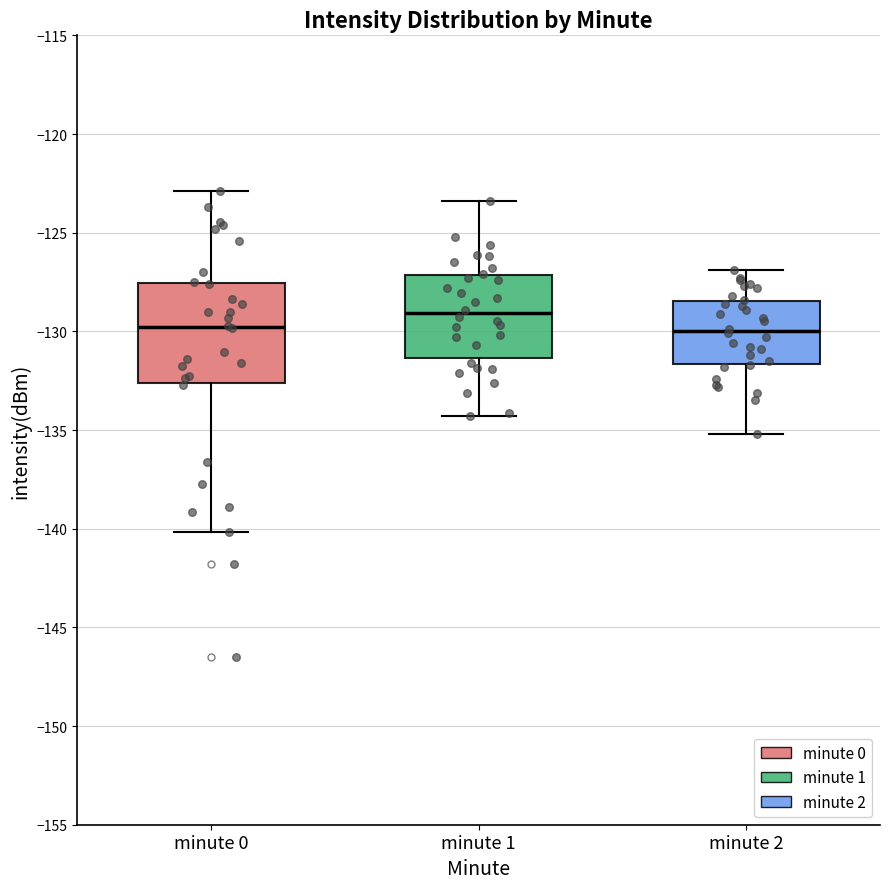

Reading left to right, read every box against the y-axis: the position of its median line, the range the box covers, and the ends of its whiskers. The values are not printed on the chart, so give them approximately, as read against the axis.

minute 0: median -130.0, box -132.5 to -127.5, whiskers -140.0 to -123.0
minute 1: median -129.0, box -131.5 to -127.0, whiskers -134.5 to -123.5
minute 2: median -130.0, box -131.5 to -128.5, whiskers -135.0 to -127.0